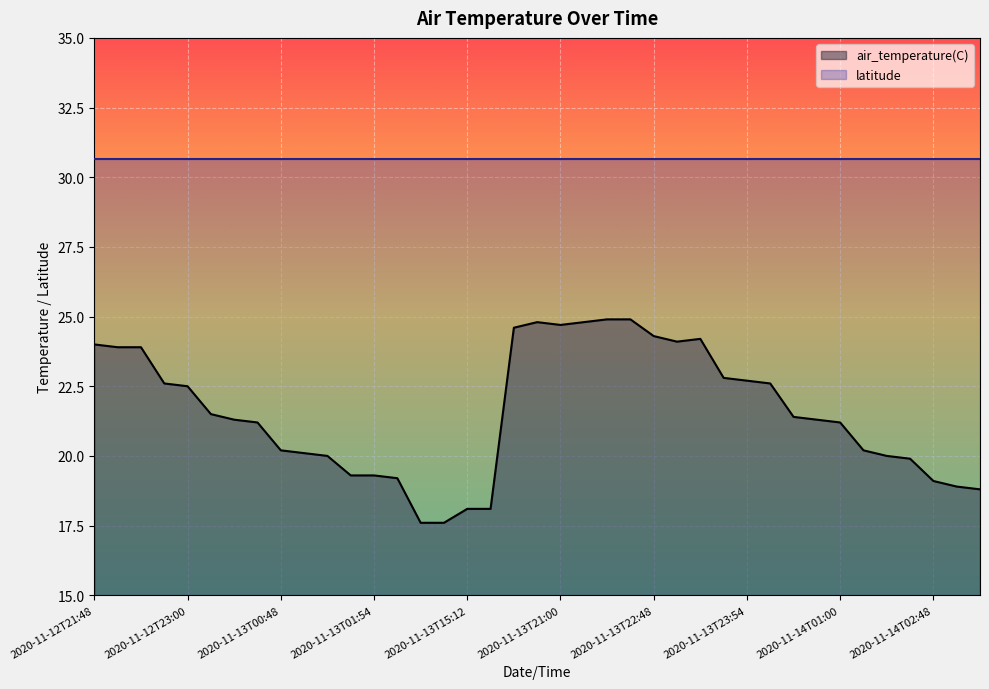

How many interior local valleys (lower than both neighbors) does the data have?

2